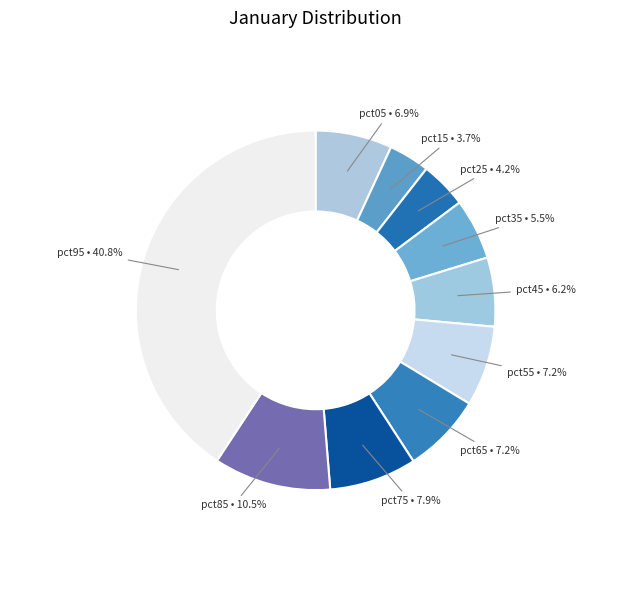

To the nearest percent, what is the combined percentage of pct35 and pct85?

16%